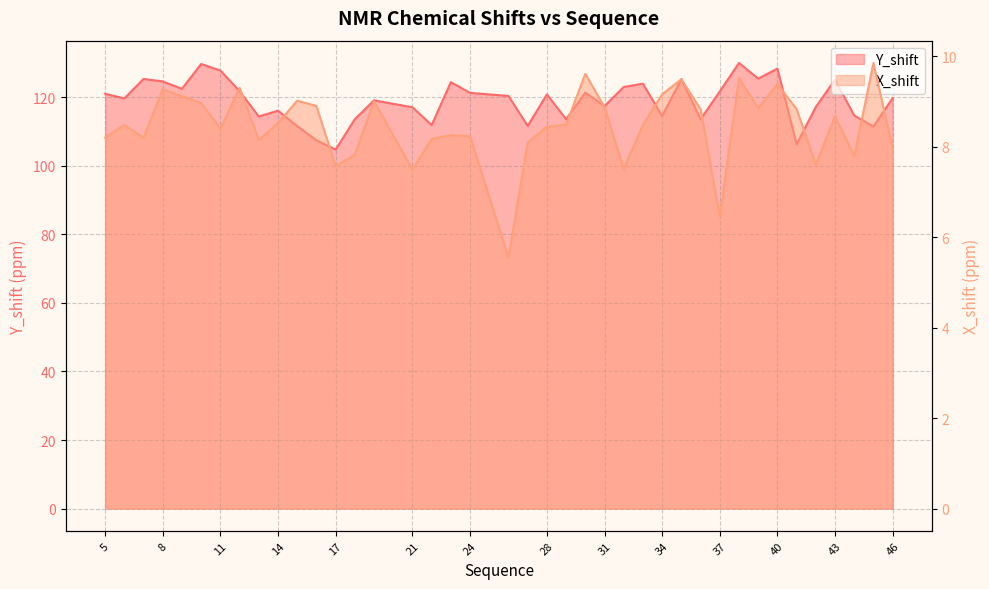

List the series in order of their peak value, lowest first.

X_shift, Y_shift